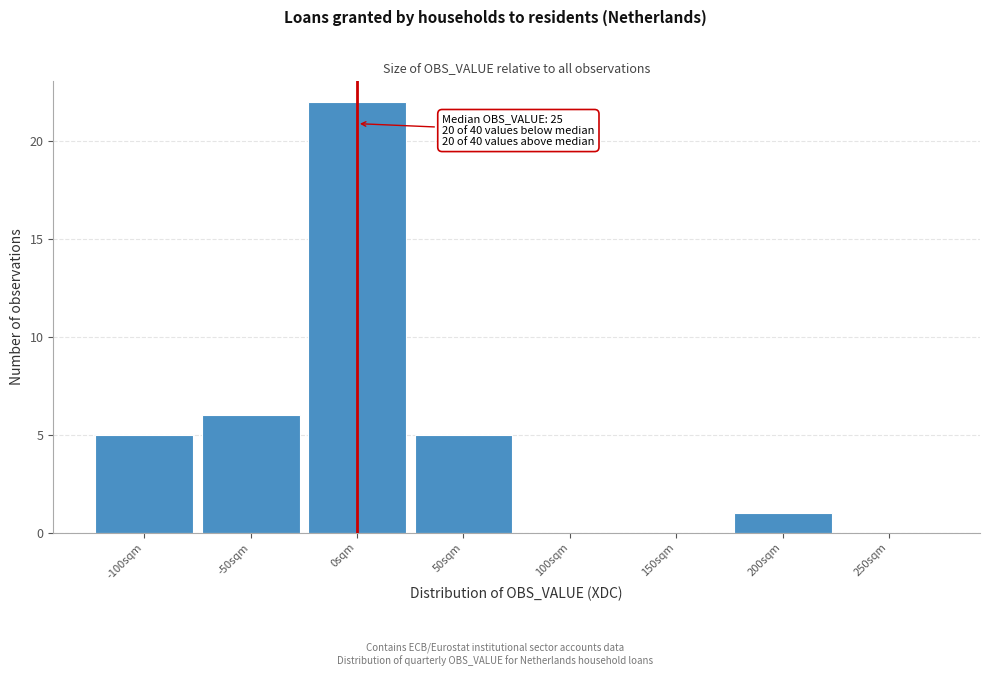

Reading left to right, extract all data points from this chart.

-100sqm=5	-50sqm=6	0sqm=22	50sqm=5	100sqm=0	150sqm=0	200sqm=1	250sqm=0